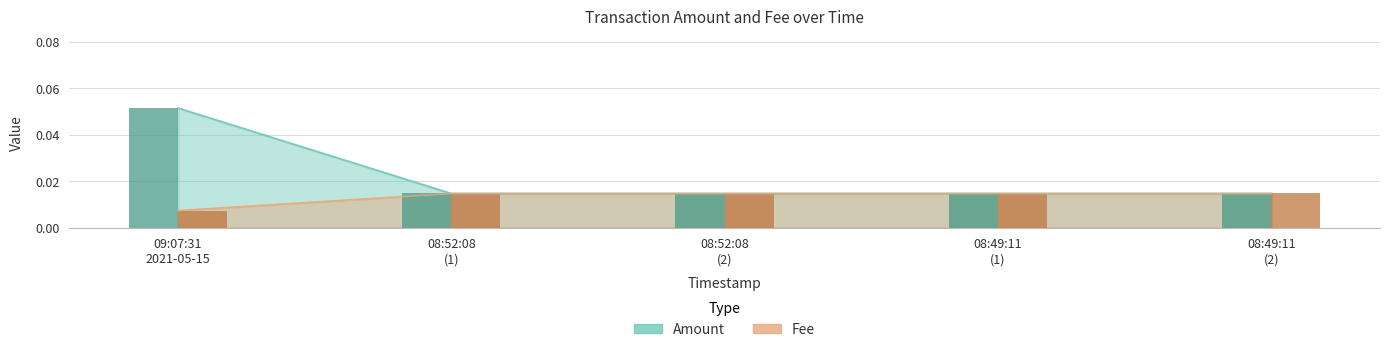

How many groups of bars are there?

5